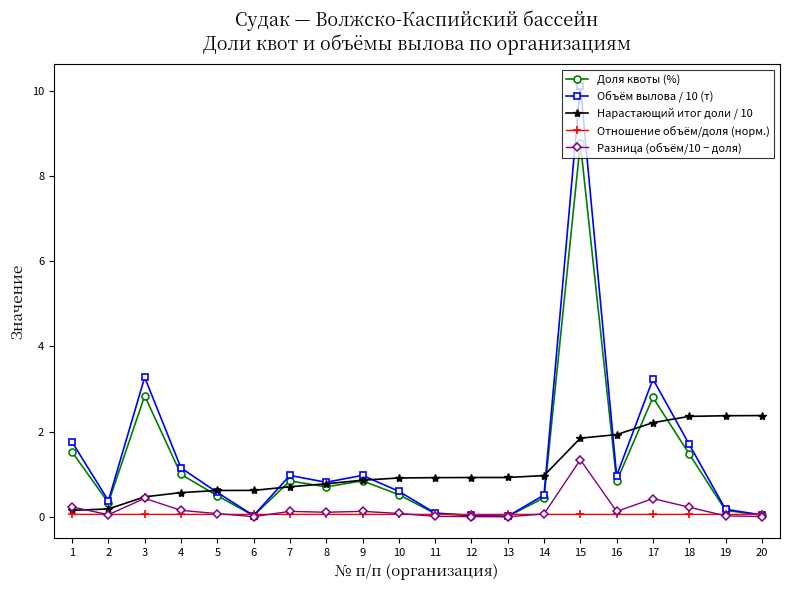

True or false: Доля квоты (%) has more than 0 points higher than both neighbors.

True